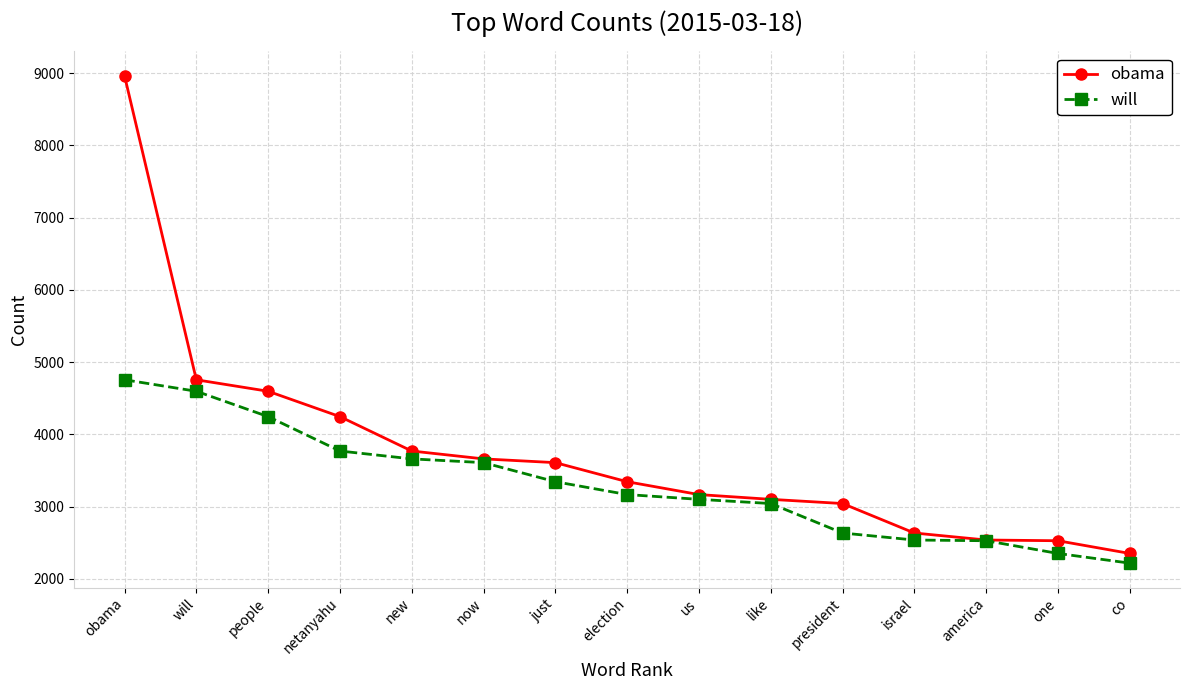

What position from the right is co?

1